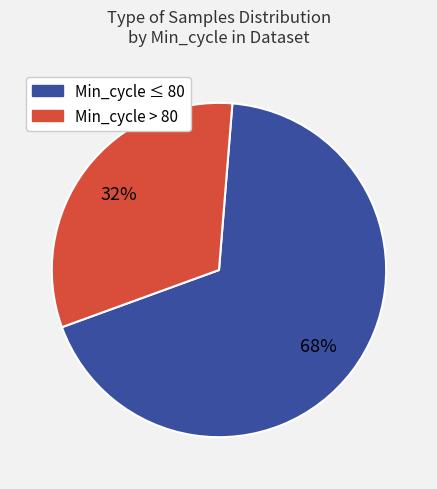

Is there any slice that represents more than half of the pie?

Yes